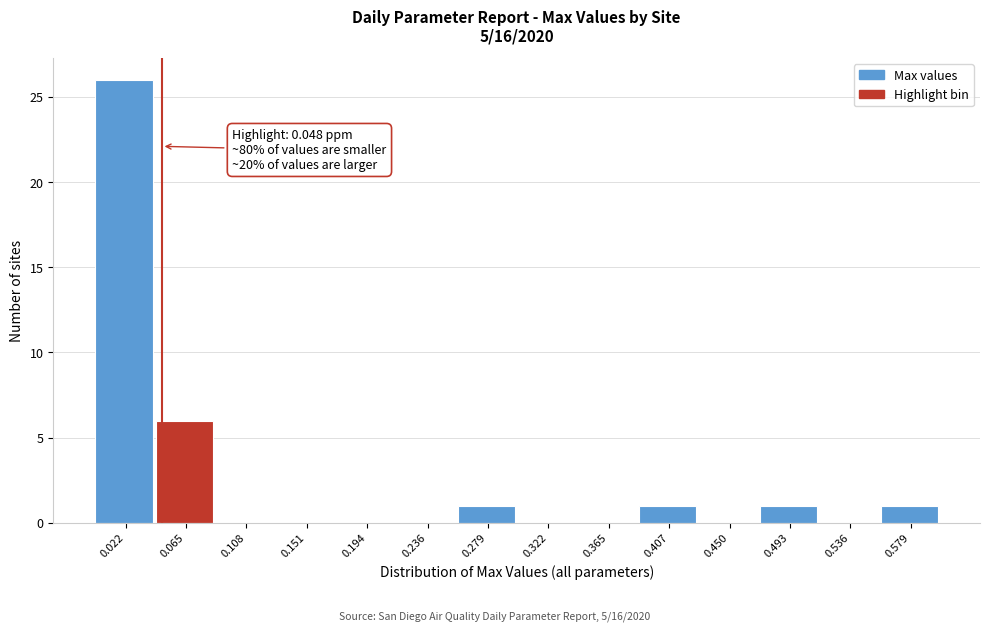

Over which range of the x-axis is the bar tallest?

0.000 to 0.045